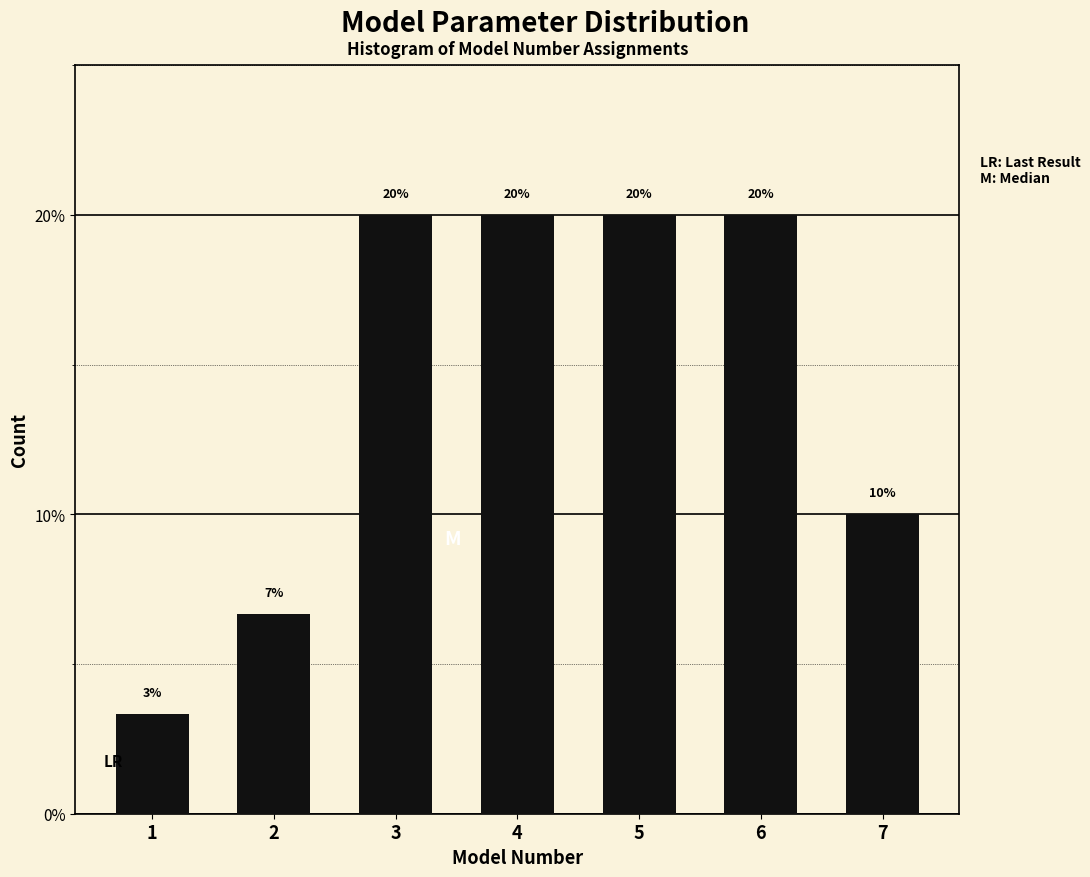

What is the value of the 3rd bar from the left?

20.0